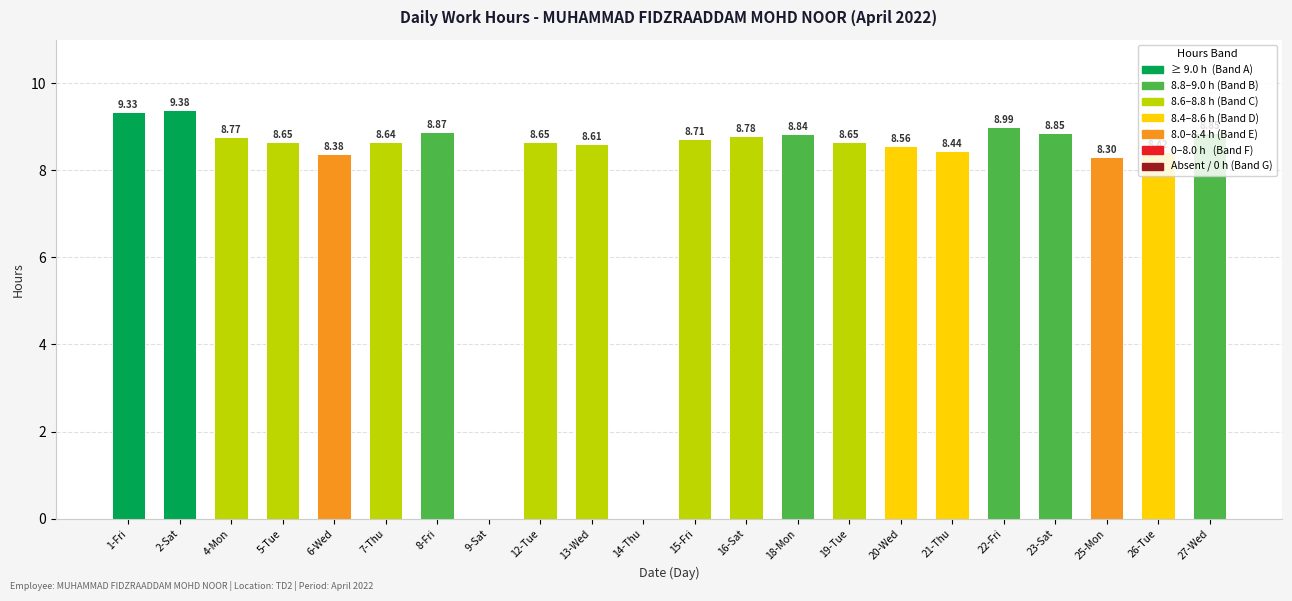

What is the change in value from 8-Fri to 14-Thu?

-8.9